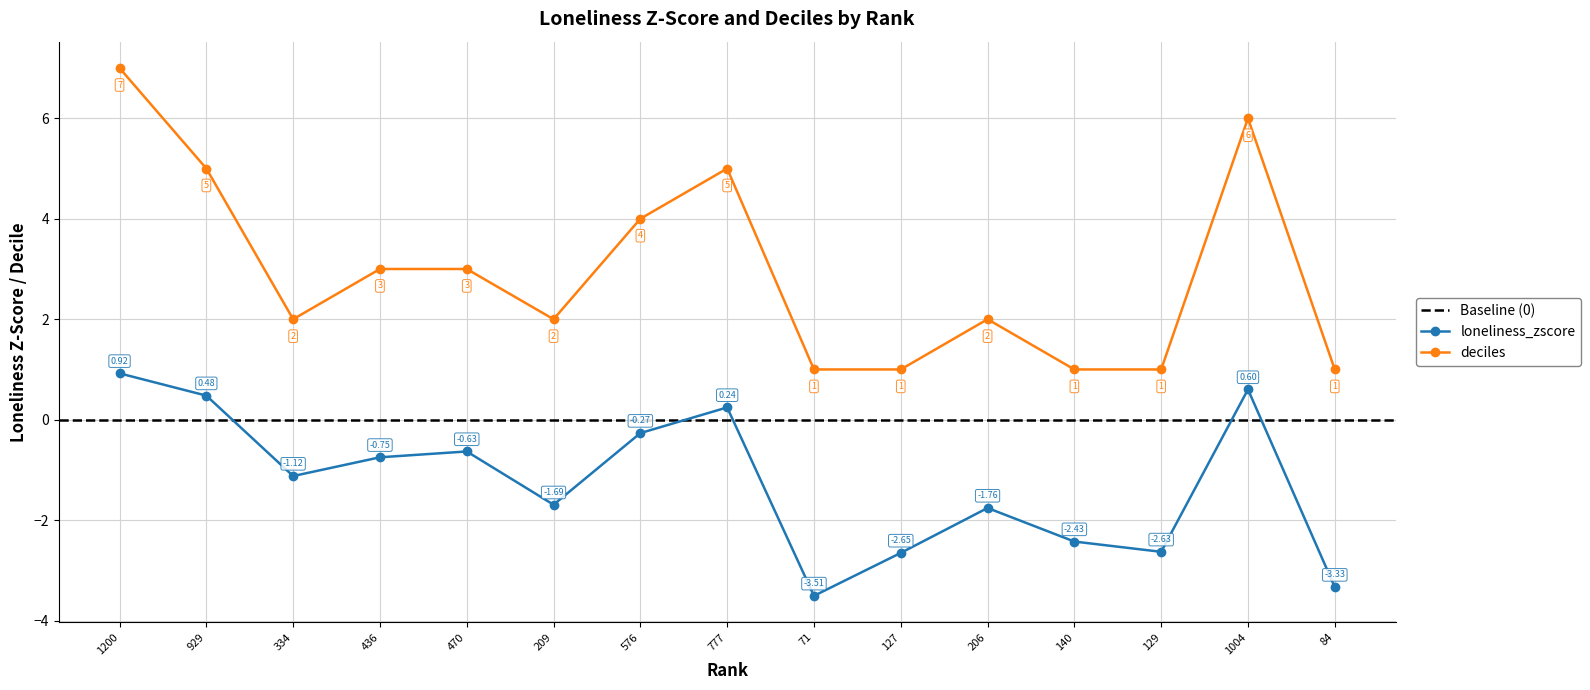

True or false: loneliness_zscore and deciles cross at least once.

False